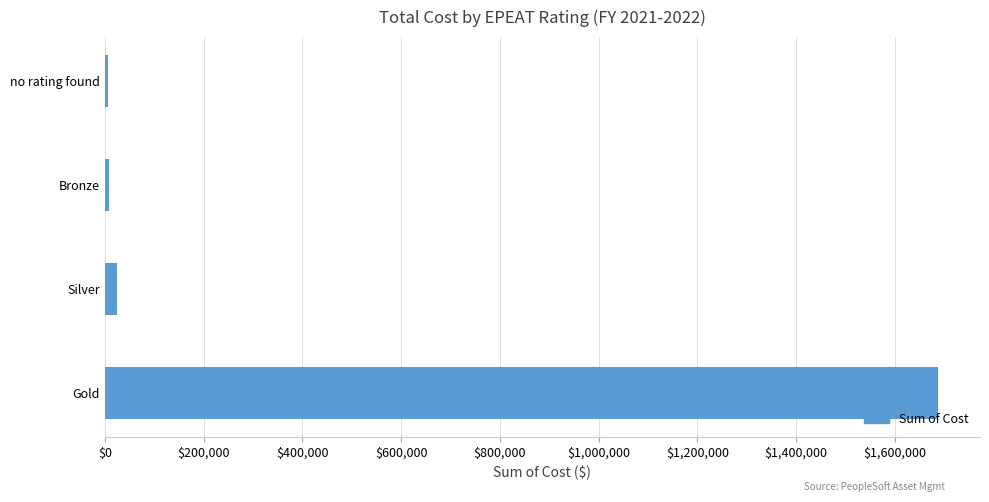

True or false: the data shows 2612213.6 at Gold.

False